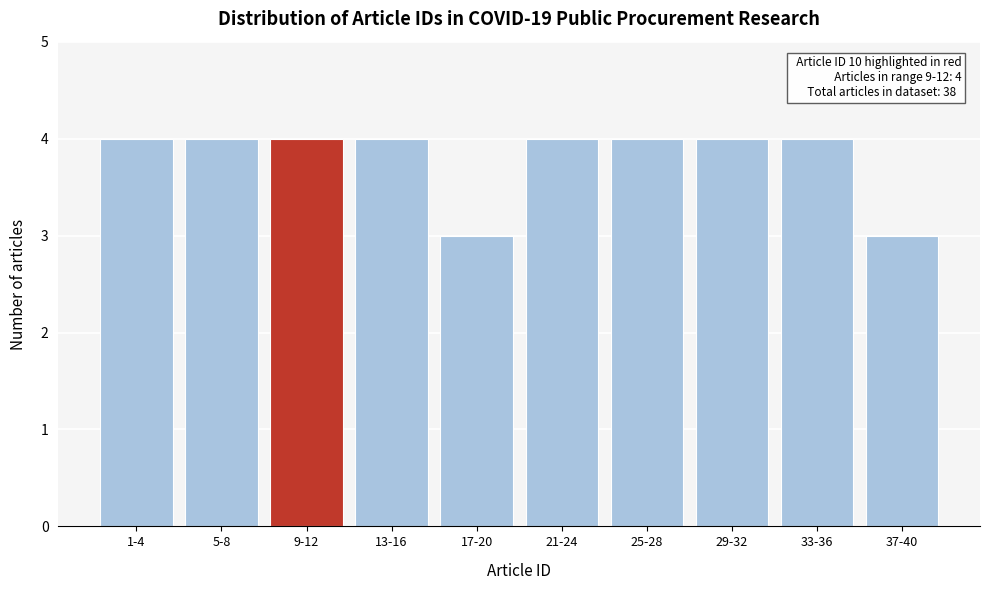

Reading right to left, transcribe all the data shown in this chart.

3	4	4	4	4	3	4	4	4	4